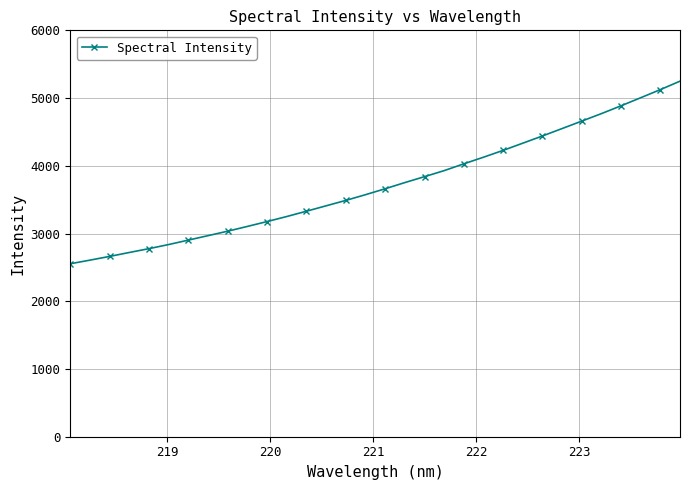

What is the smallest value displayed?

2553.7